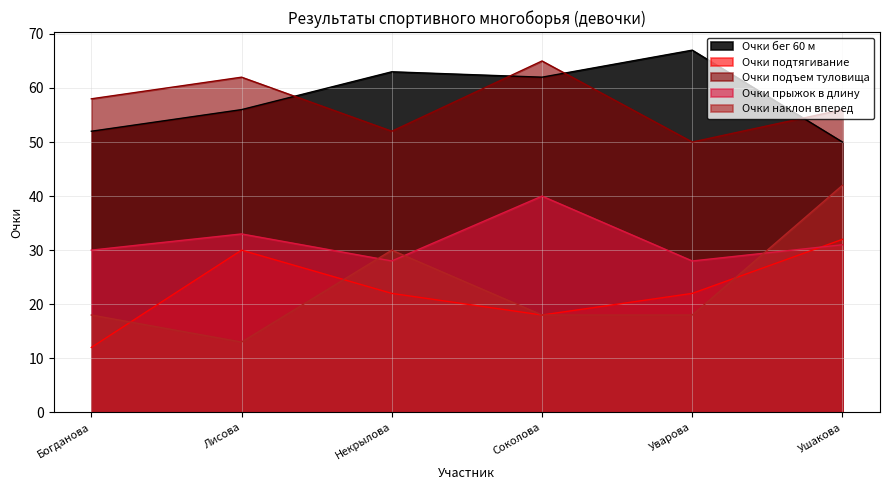

Between which two adjacent categories do Очки подъем туловища and Очки бег 60 м first intersect?

Лисова and Некрылова